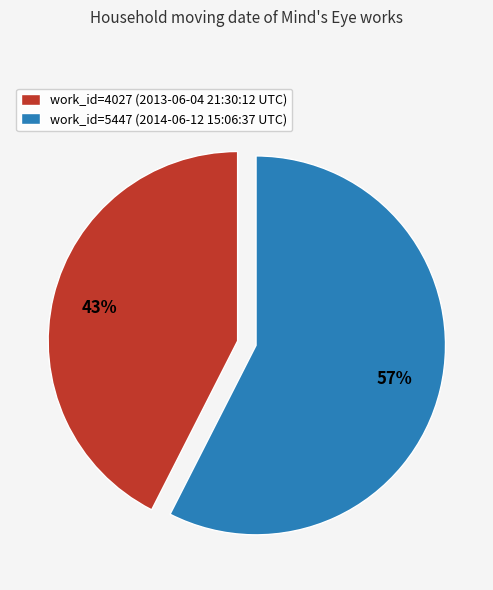

What is the largest slice in the pie chart?

work_id=5447 (2014-06-12 15:06:37 UTC)